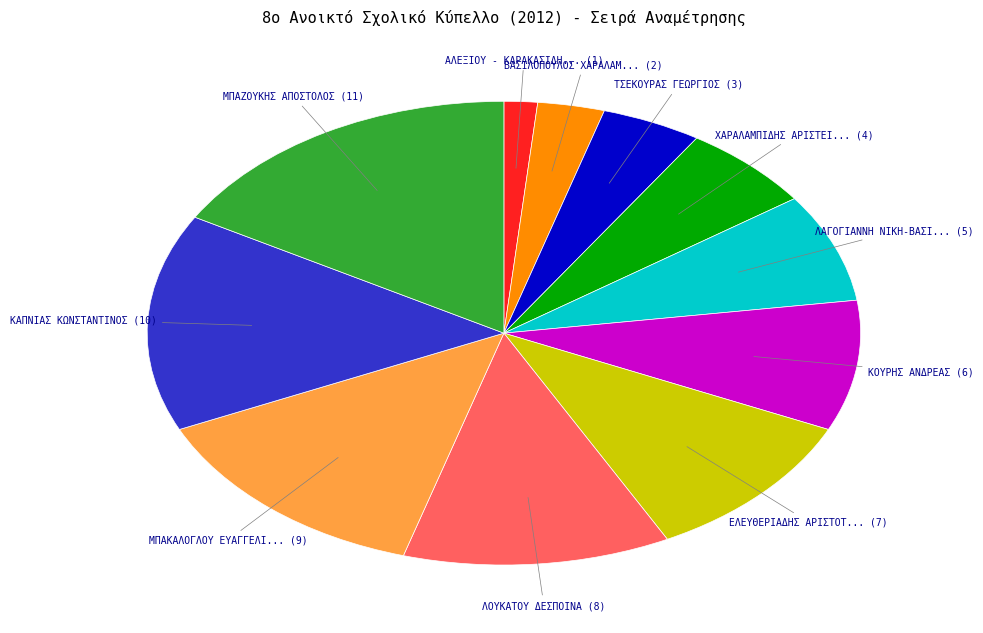

Does any single category account for the majority?

No